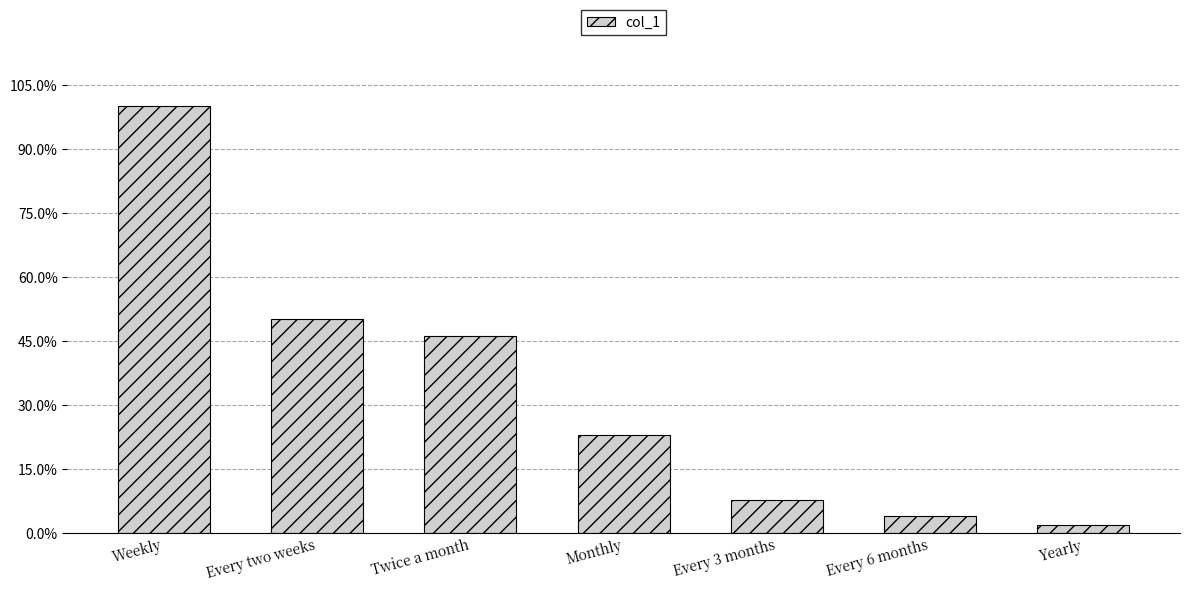

Does the chart contain any negative values?

No